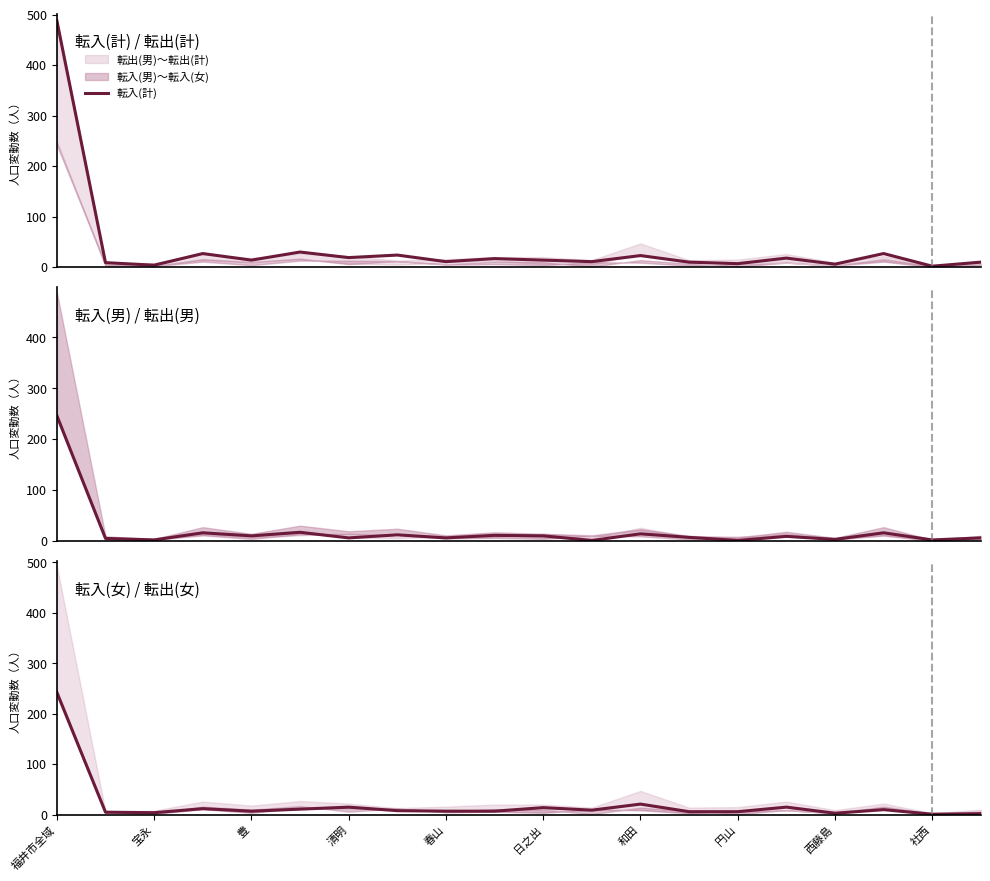

Which series has the largest range (max minus min)?

転入(計)